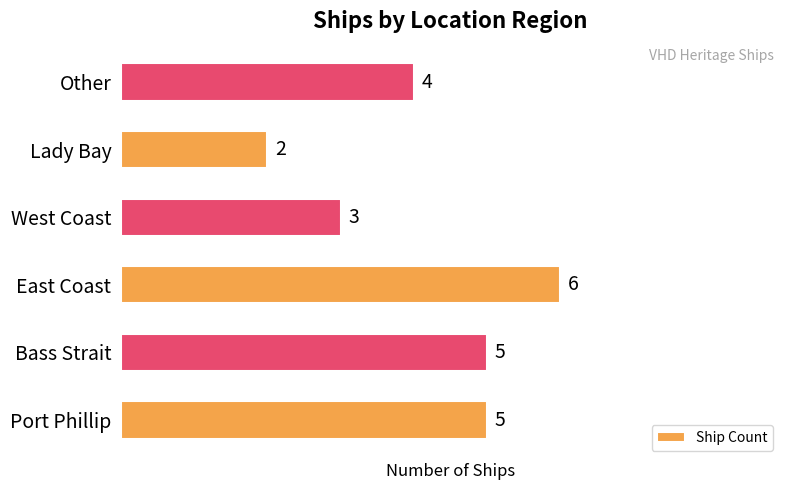

At which label is the value closest to 4?

Other